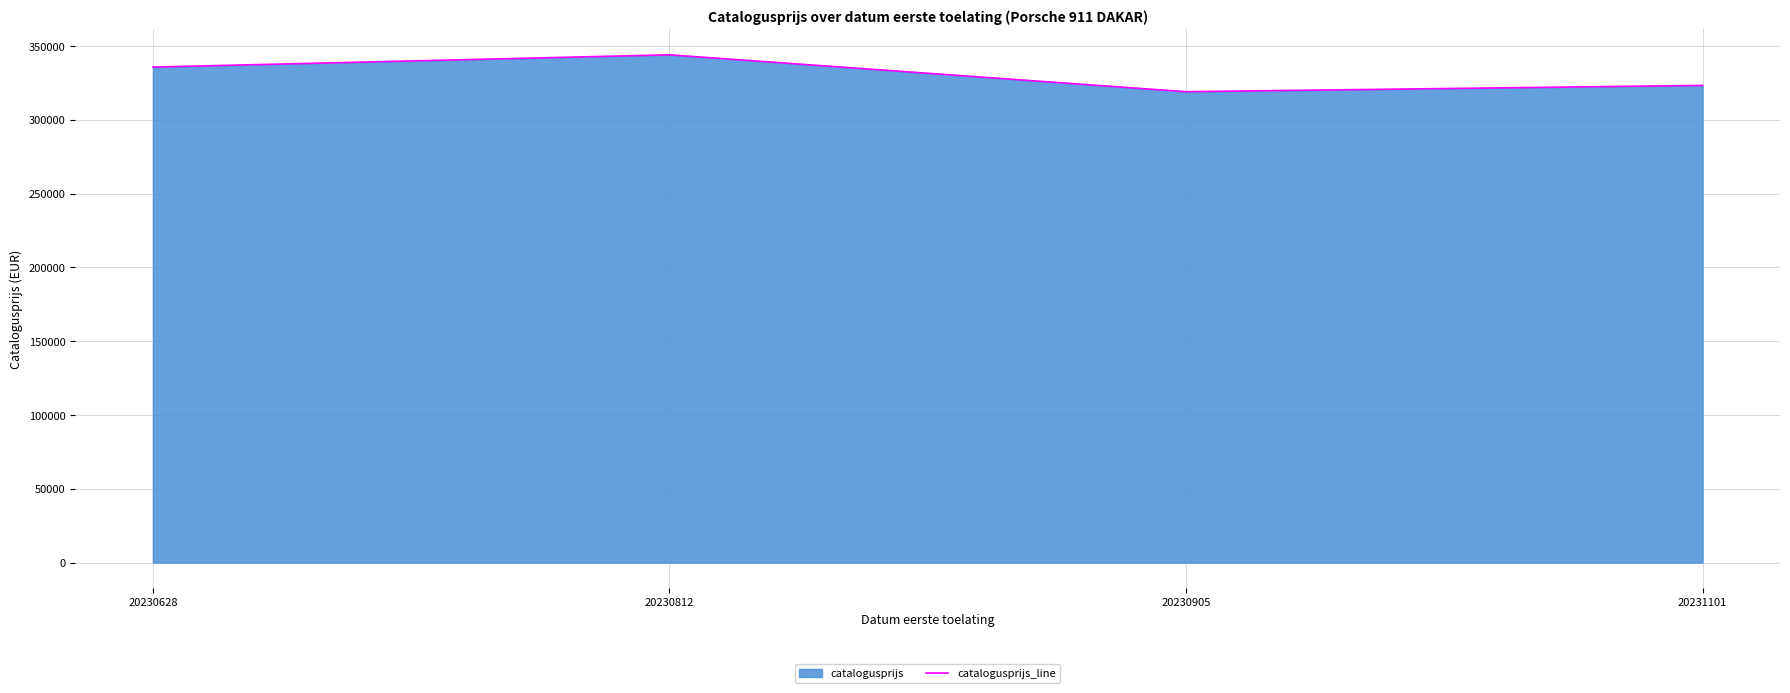

Does the chart have visible grid lines?

Yes